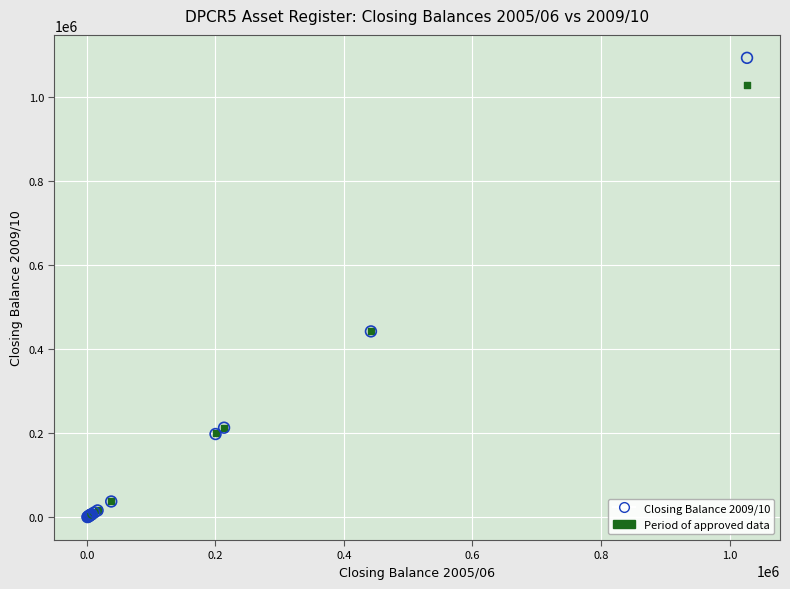

What are all the series names shown in the legend?

Closing Balance 2009/10, Period of approved data